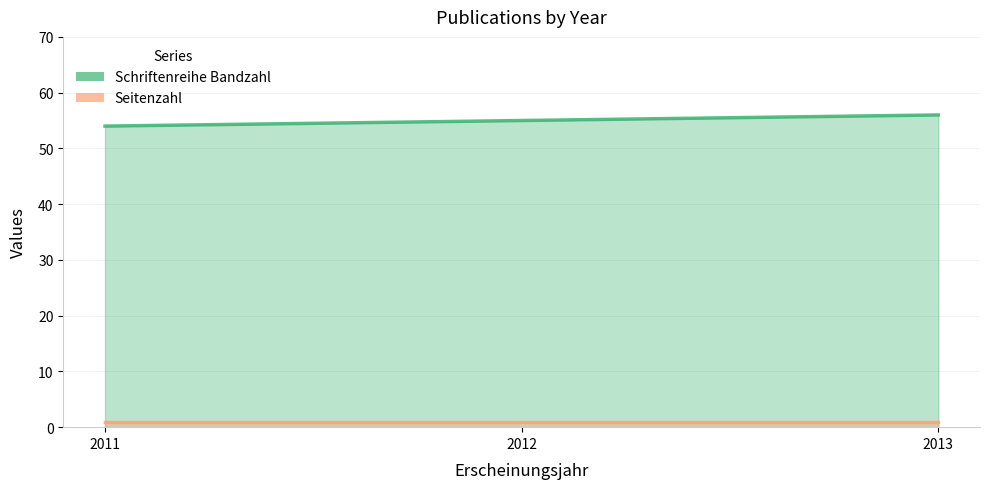

The value at 2012 is 55. True or false?

True